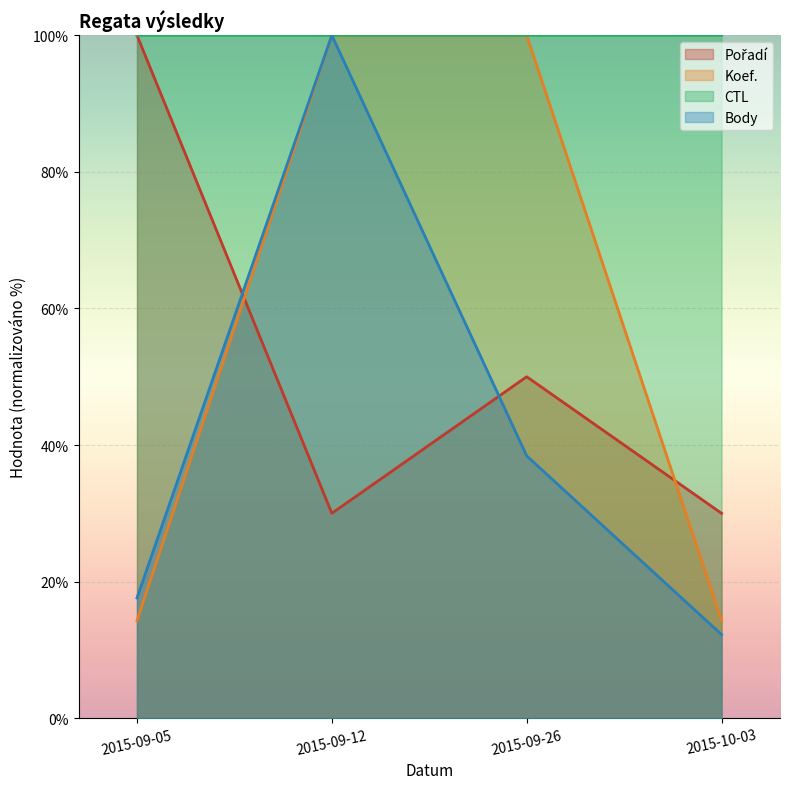

Which series has the largest total across all categories?

CTL